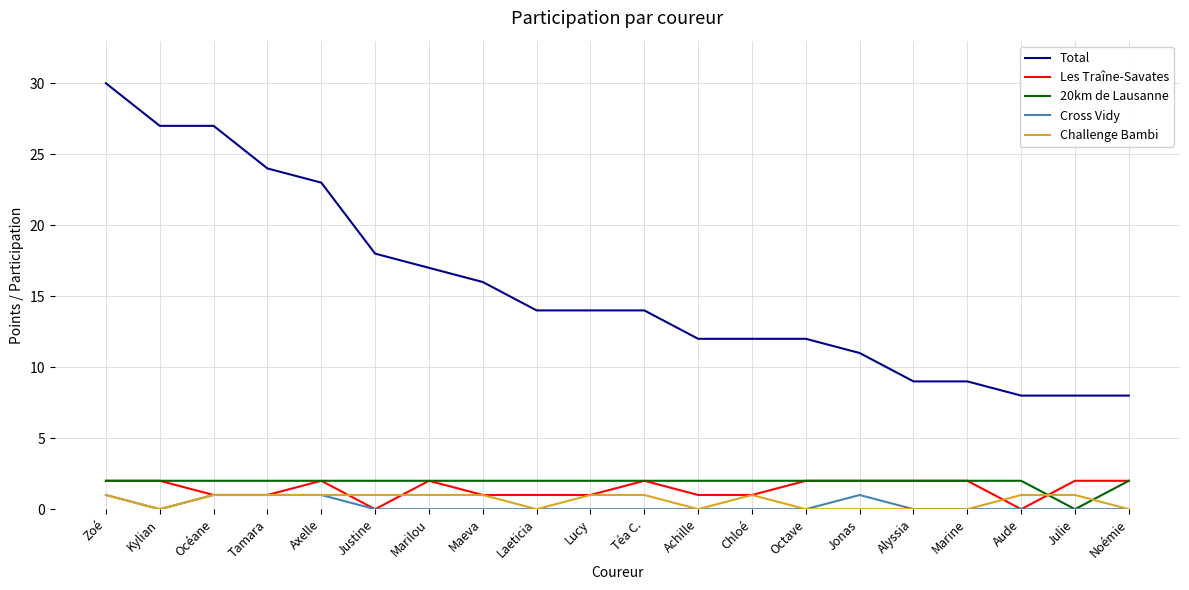

What is the maximum value shown in the chart?

30